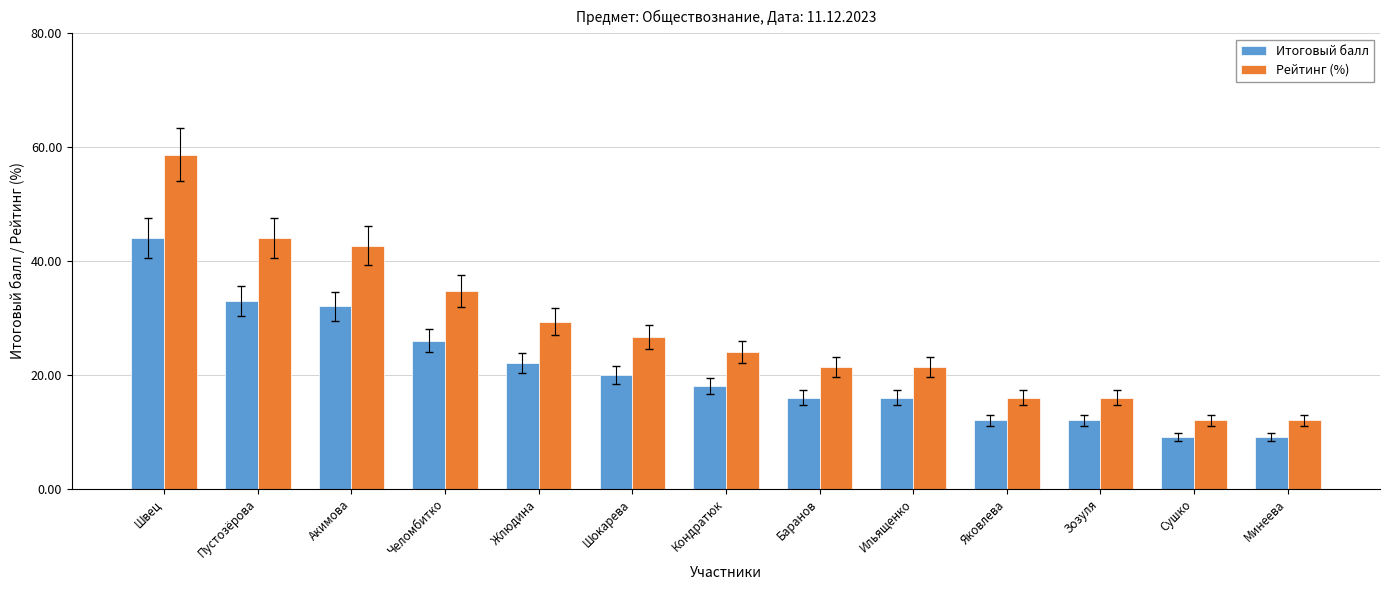

Read the Итоговый балл value at Баранов.

16.0